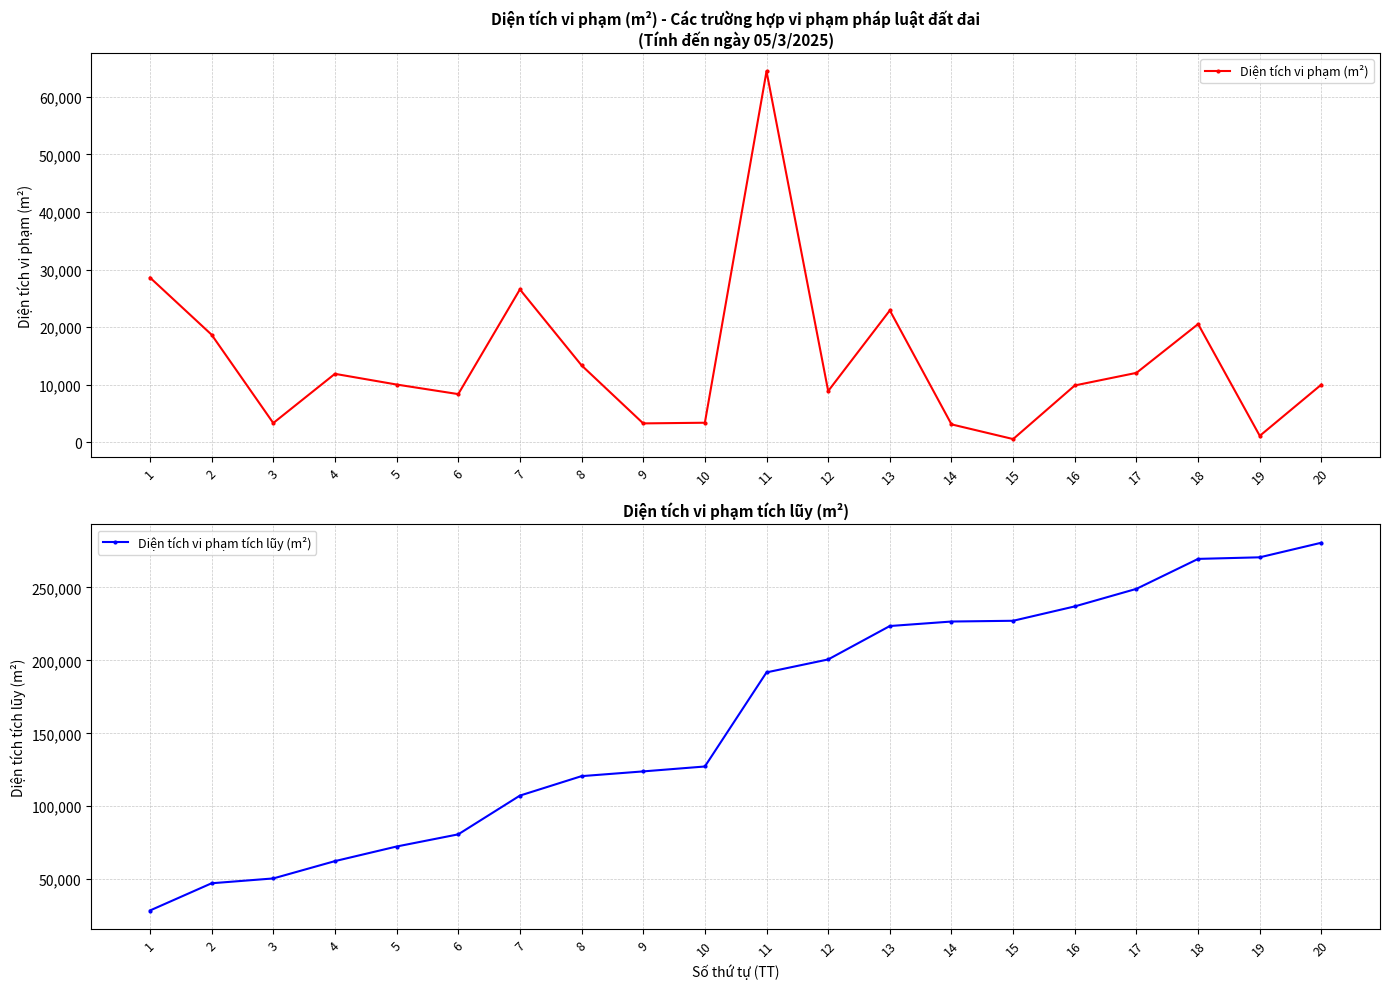

What is the approximate value of Diện tích vi phạm tích lũy (m²) at 7?

107320.4